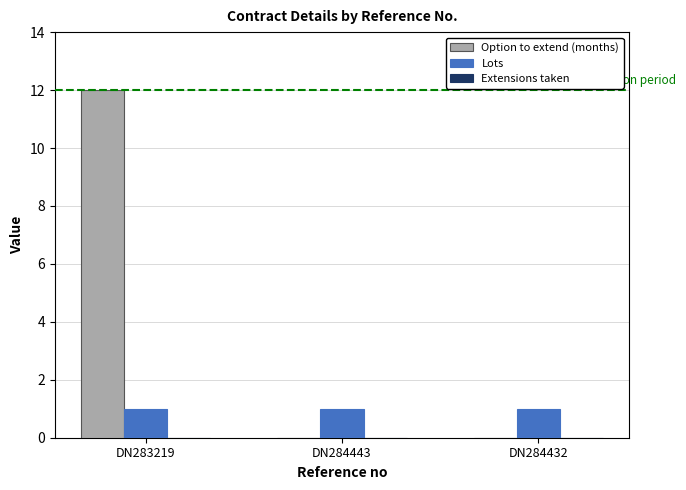

True or false: Option to extend (months) has a value of 0 at DN284443.

True